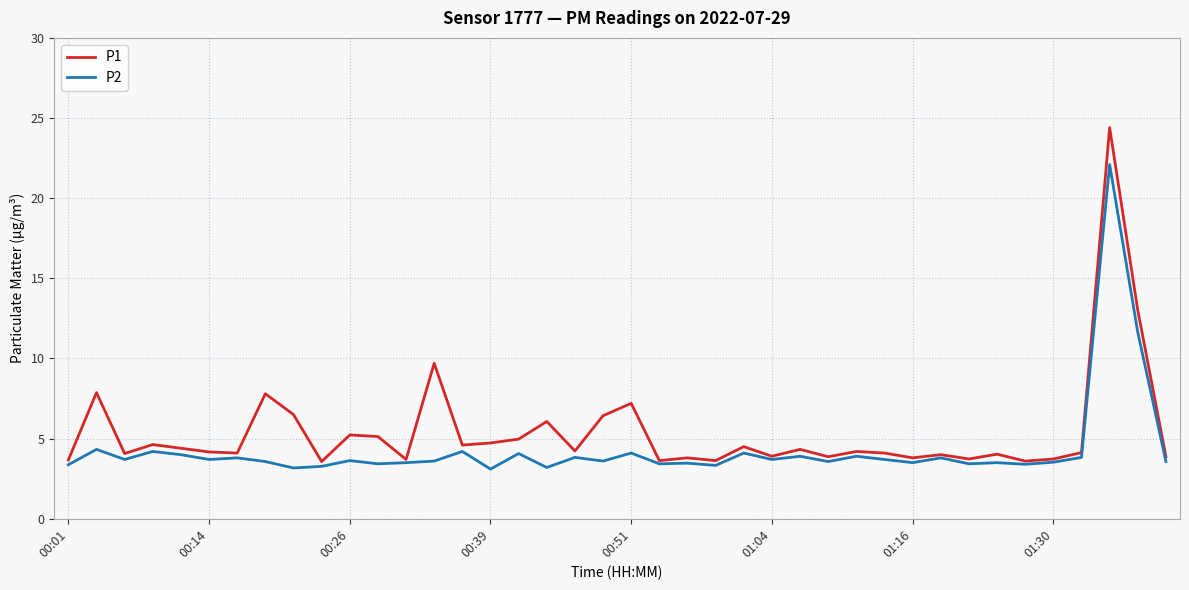

Rank the series by their maximum value, from lowest to highest.

P2, P1